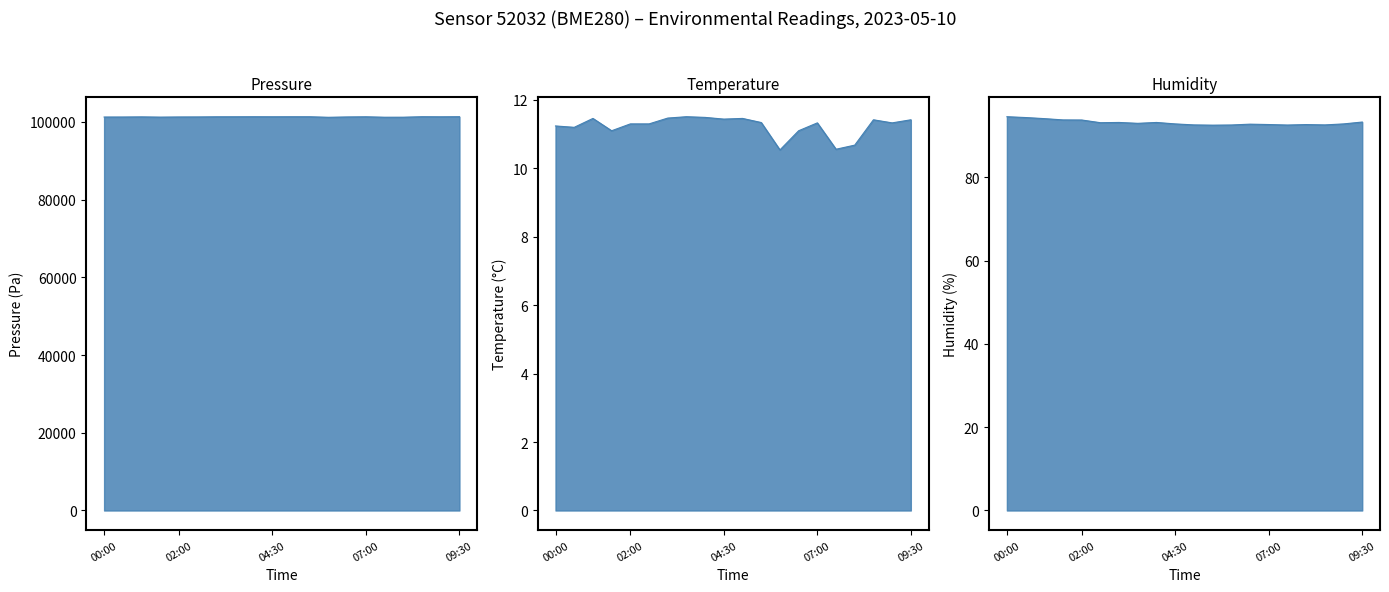

True or false: temperature and pressure cross at least once.

False